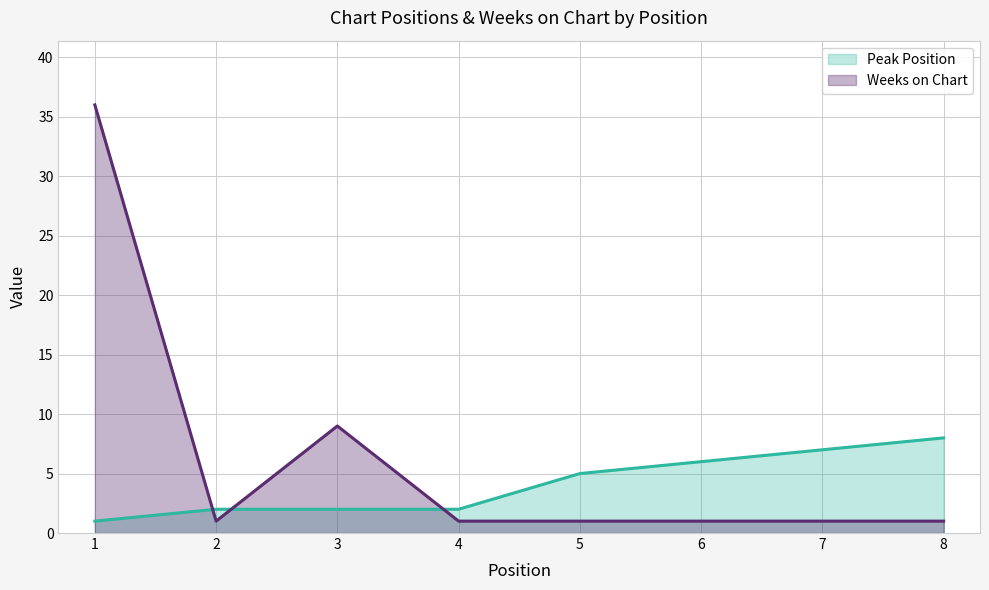

What is the highest value of the Peak Position series?

8